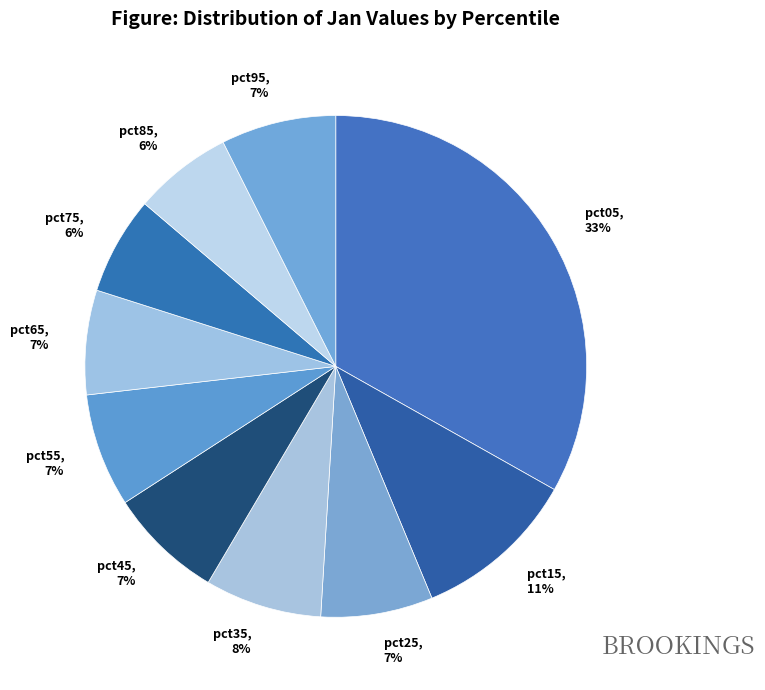

What percentage is the pct05 slice, to the nearest percent?

33%